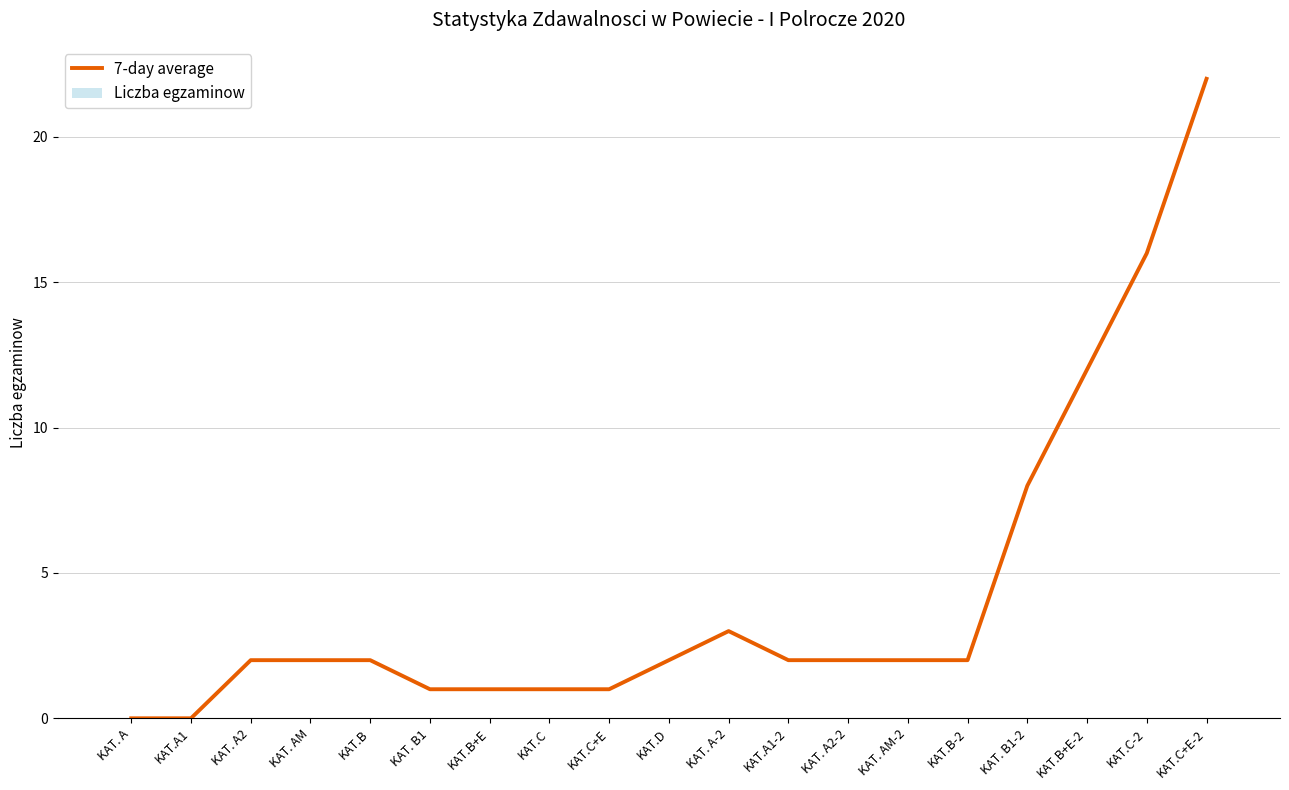

What position from the right is KAT.B-2?

5